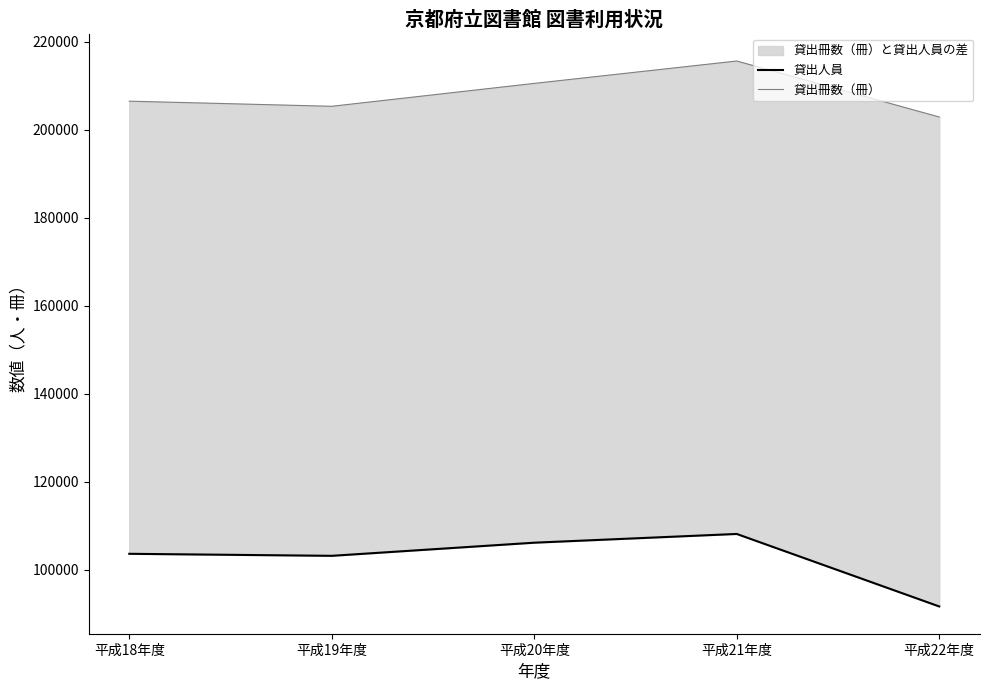

Between 平成20年度 and 平成21年度, which is larger?

平成21年度